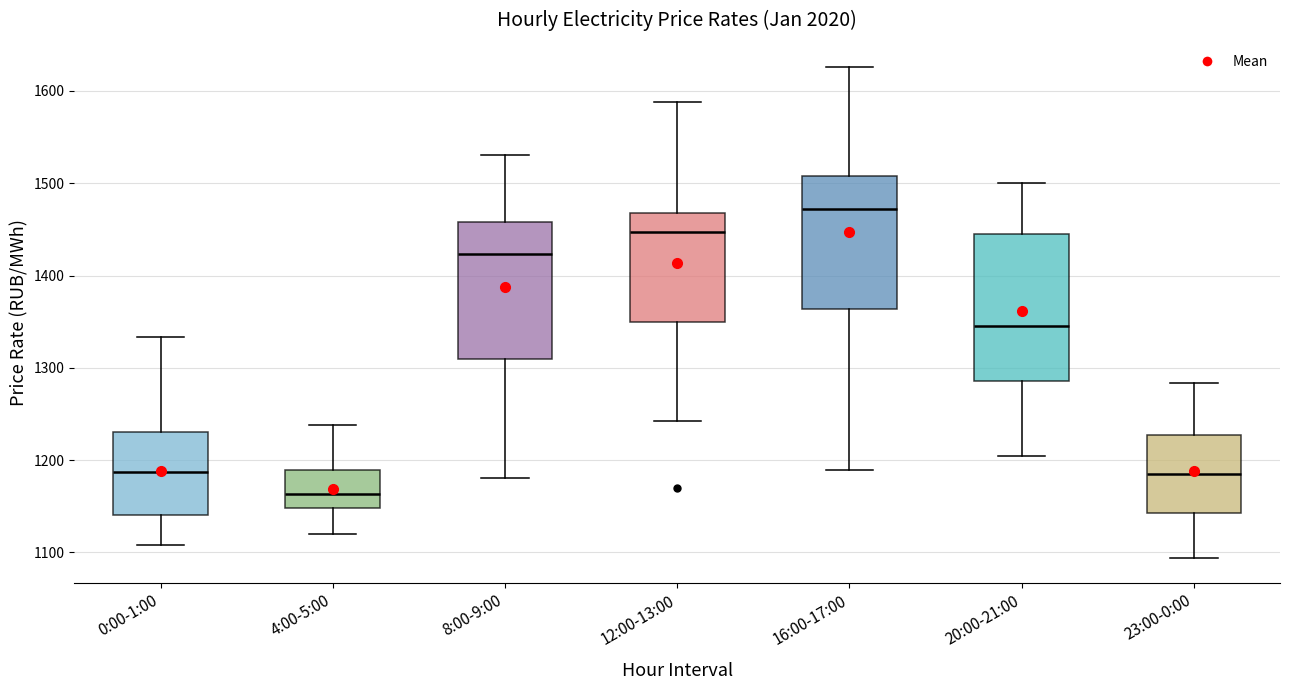

Which box's median line is the lowest?

4:00-5:00